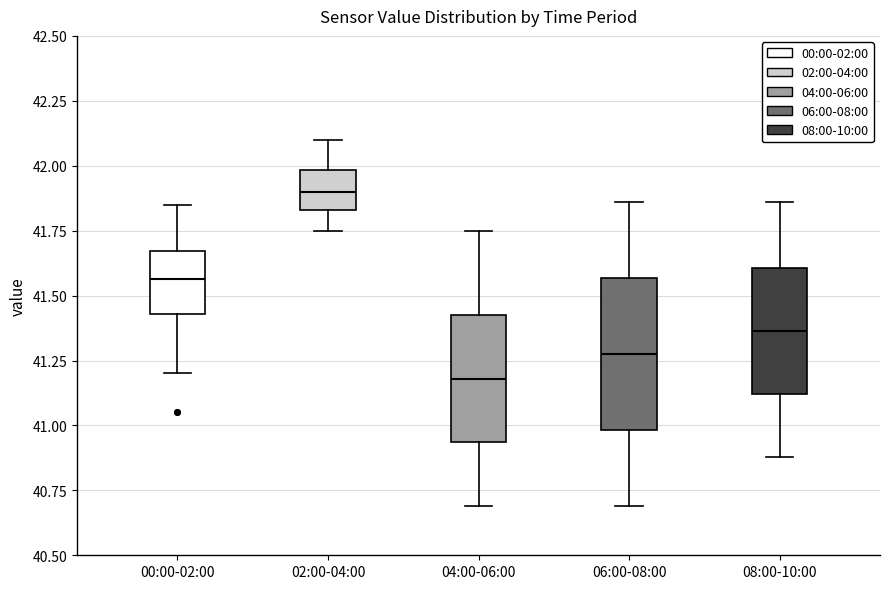

Reading left to right, read every box against the y-axis: the position of its median line, the range the box covers, and the ends of its whiskers. The values are not printed on the chart, so give them approximately, as read against the axis.

00:00-02:00: median 41.55, box 41.45 to 41.65, whiskers 41.20 to 41.85
02:00-04:00: median 41.90, box 41.85 to 42.00, whiskers 41.75 to 42.10
04:00-06:00: median 41.20, box 40.95 to 41.45, whiskers 40.70 to 41.75
06:00-08:00: median 41.30, box 41.00 to 41.55, whiskers 40.70 to 41.85
08:00-10:00: median 41.35, box 41.10 to 41.60, whiskers 40.90 to 41.85